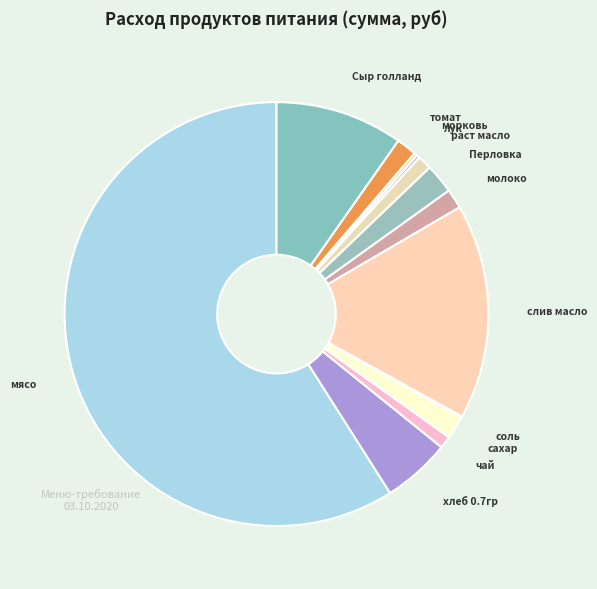

Which category has the biggest portion of the pie?

мясо